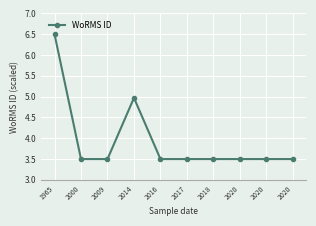

Where is the first local maximum?

2014